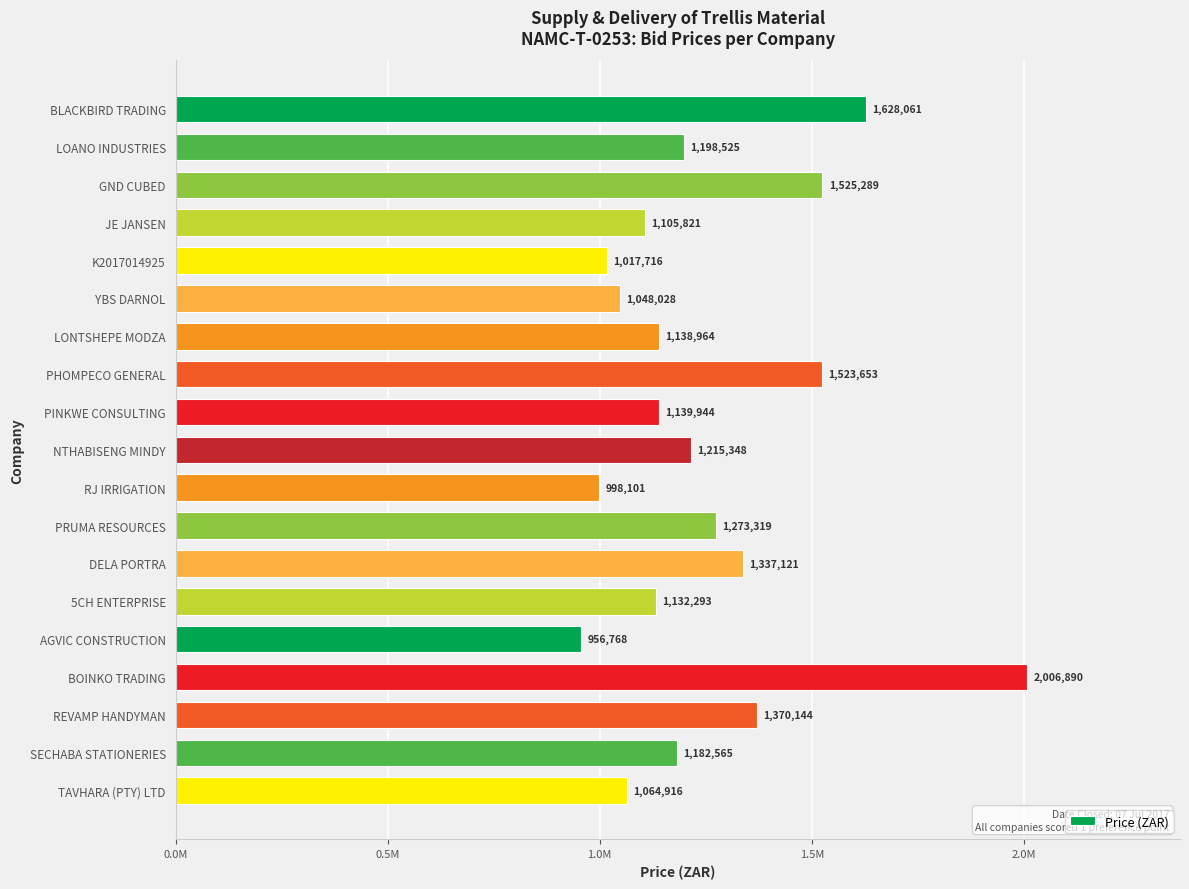

Count the number of values greater than 1182565.

10